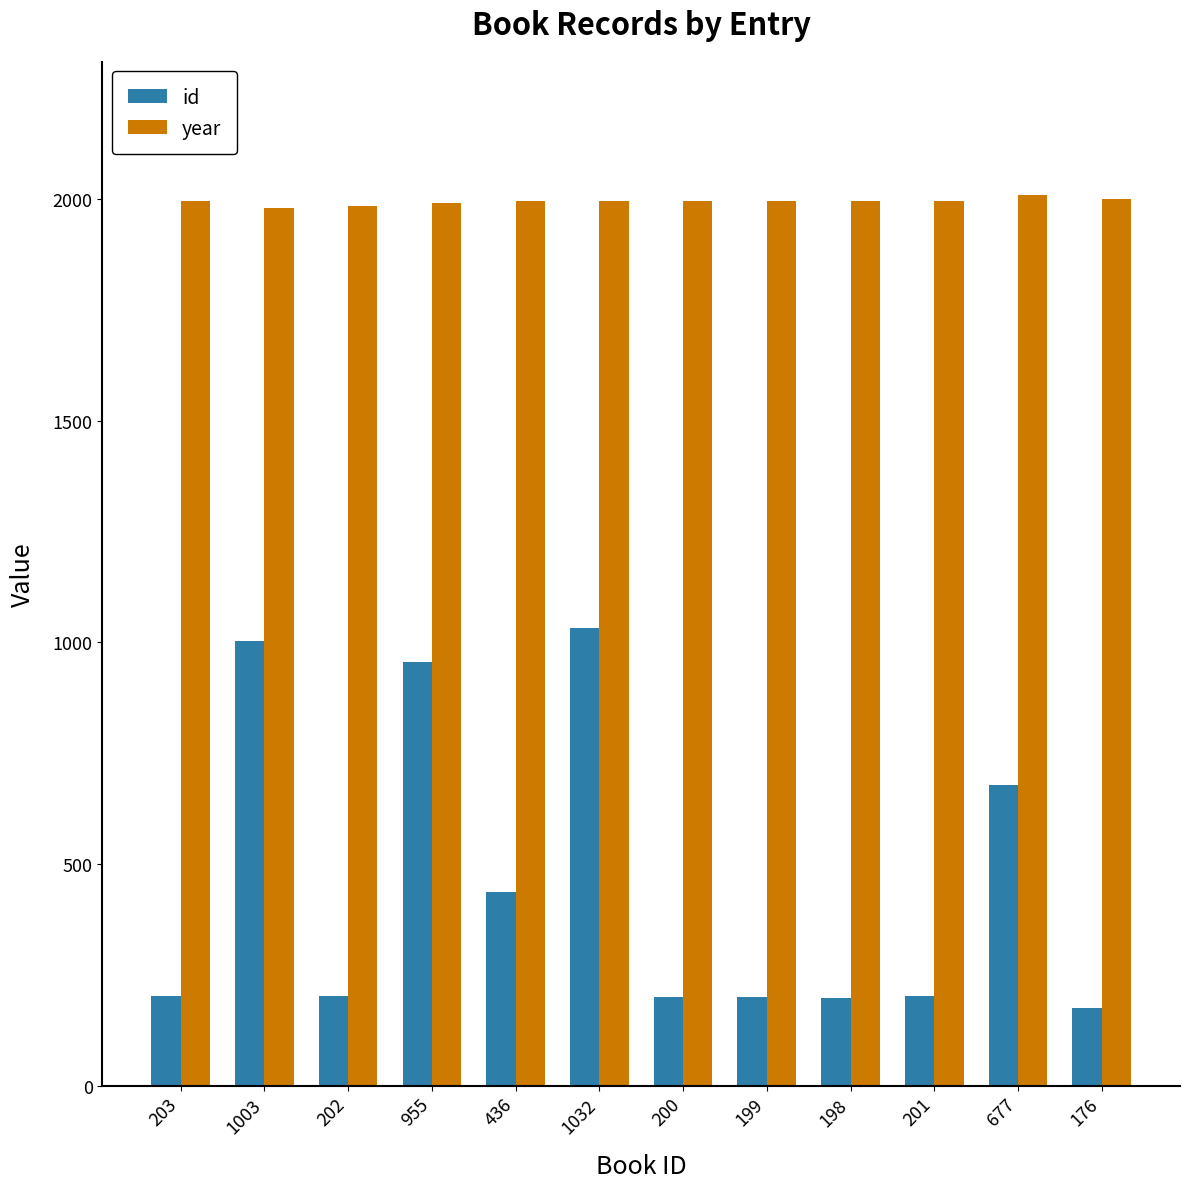

List the series in order of their peak value, highest first.

year, id